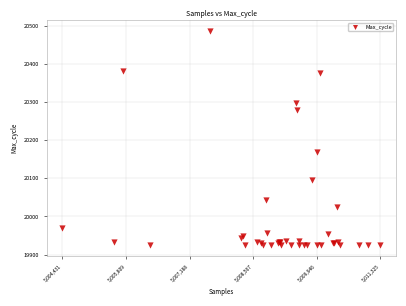

What Y value in the scatter plot is closest to 20206?

20168